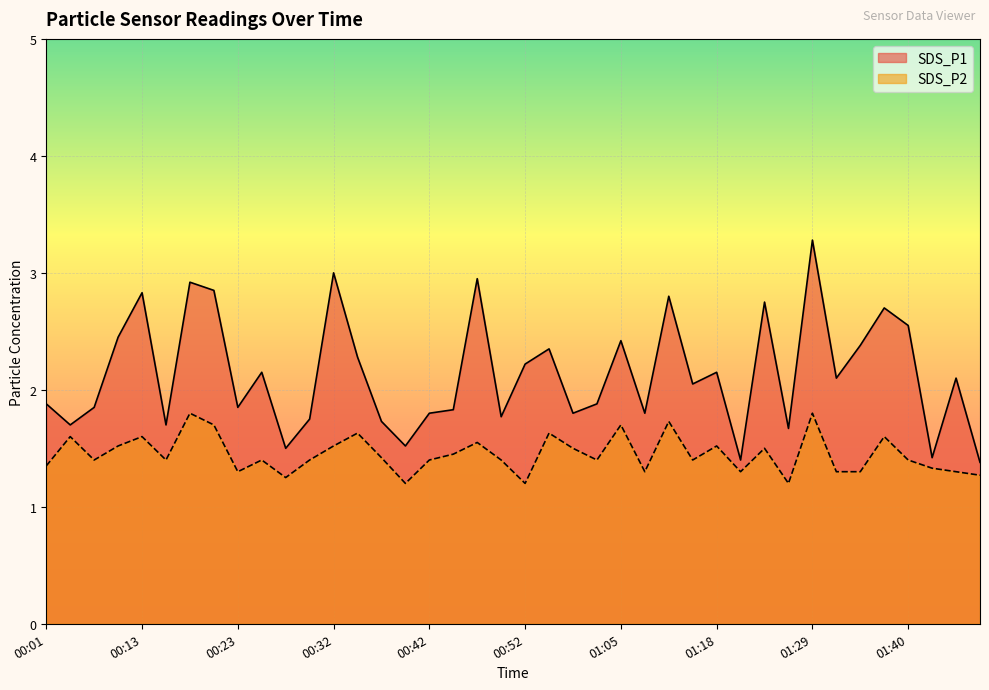

True or false: SDS_P1 and SDS_P2 intersect in this chart.

False